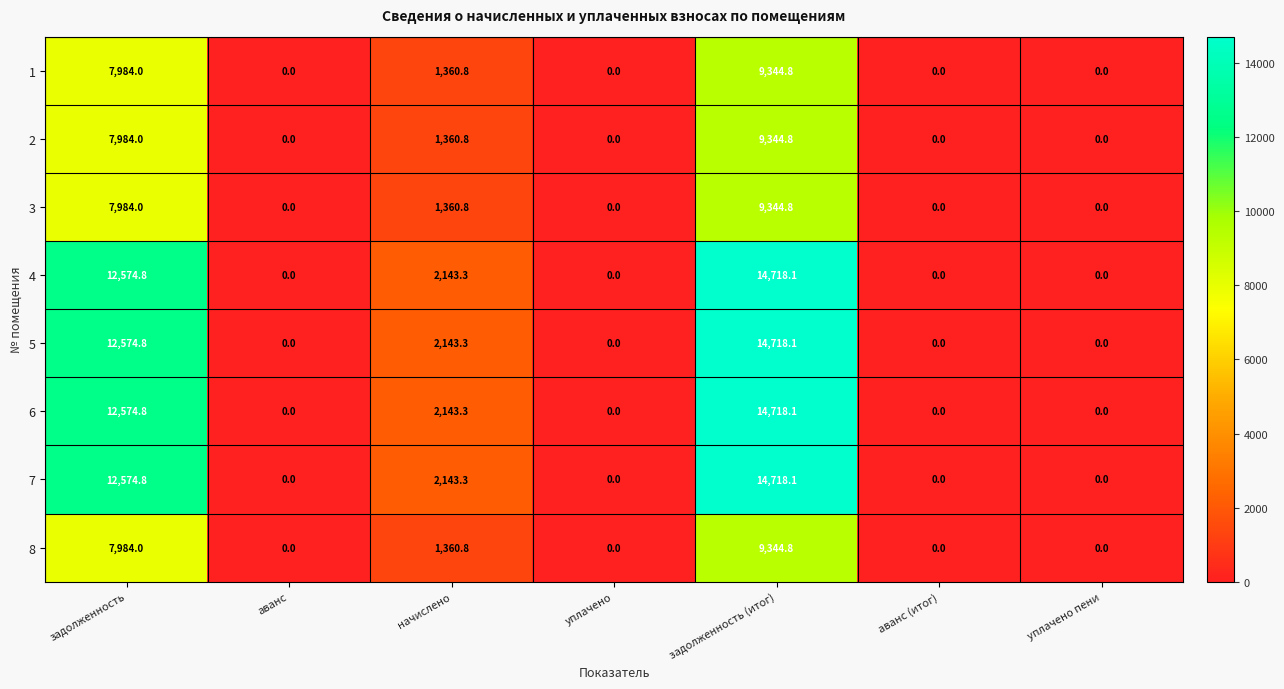

What is the difference between the highest and lowest values at задолженность?

4590.8